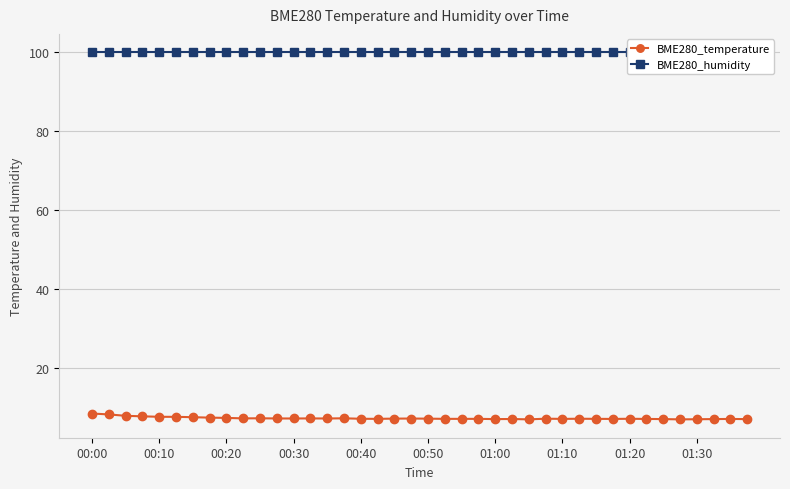

Is it true that BME280_temperature equals 5.3 at 00:00?

False